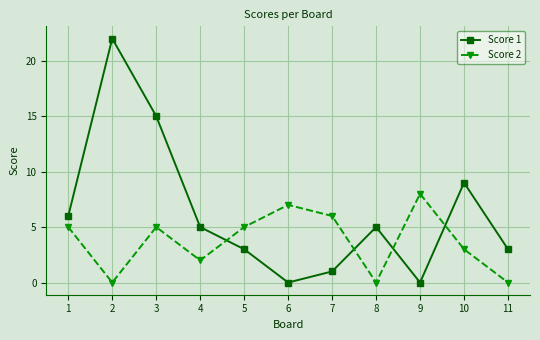

Is this an area chart (filled region under the line)?

No